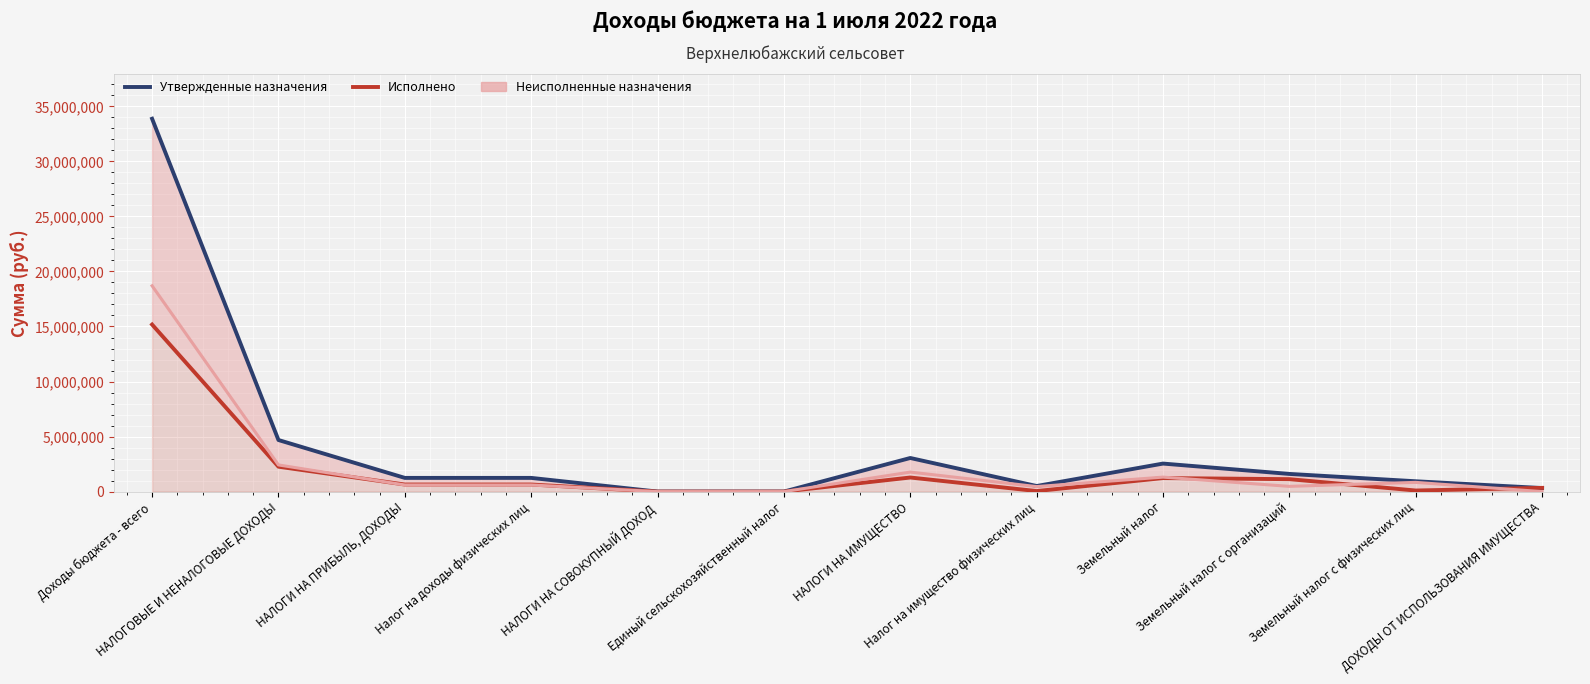

Reading right to left, list all the values displayed in this chart.

Утвержденные назначения: 324538.0	939876.0	1607234.0	2547110.0	507337.0	3054447.0	2400.3	2400.3	1246561.9	1246561.9	4687192.2	33873713.5
Исполнено: 340278.8	99601.6	1130819.4	1230421.1	50705.3	1281126.3	2400.3	2400.3	644388.8	644388.8	2264194.2	15177619.7